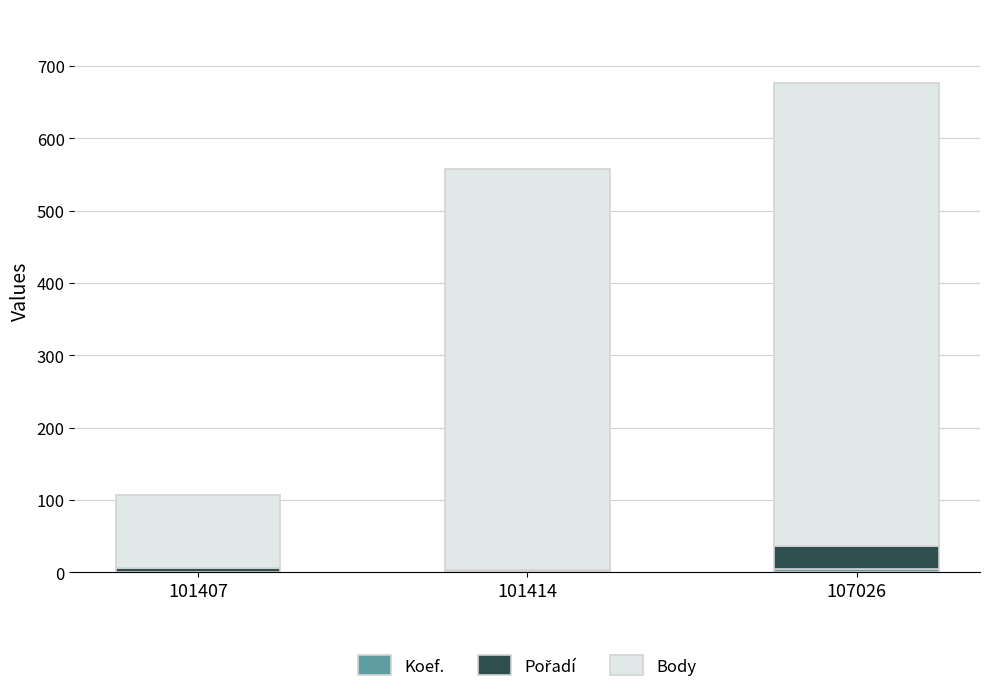

At which category is the sum across all series the highest?

107026